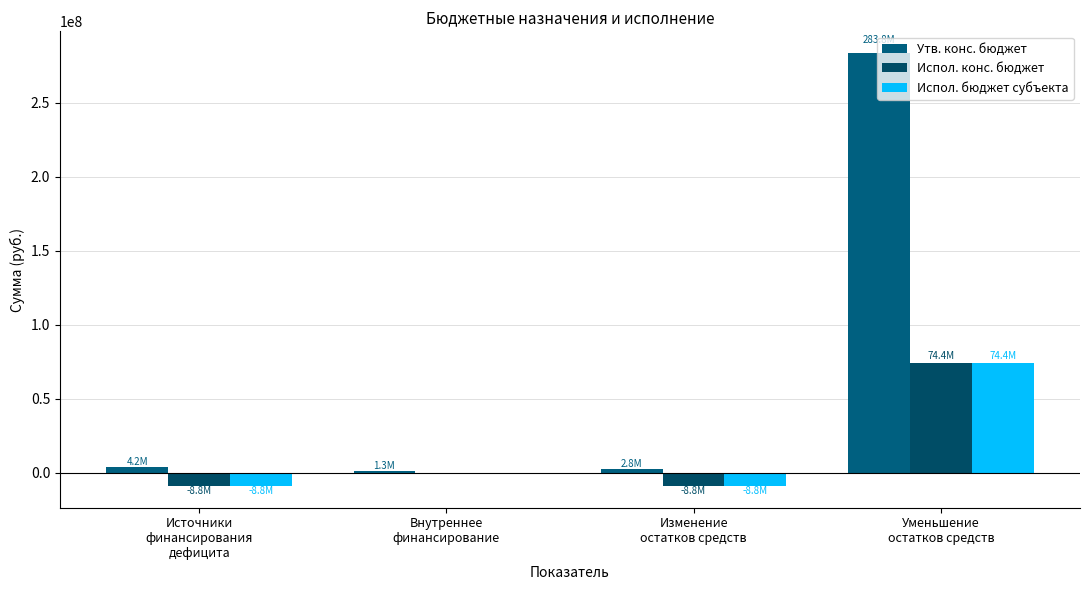

How many data points does each series have?

4